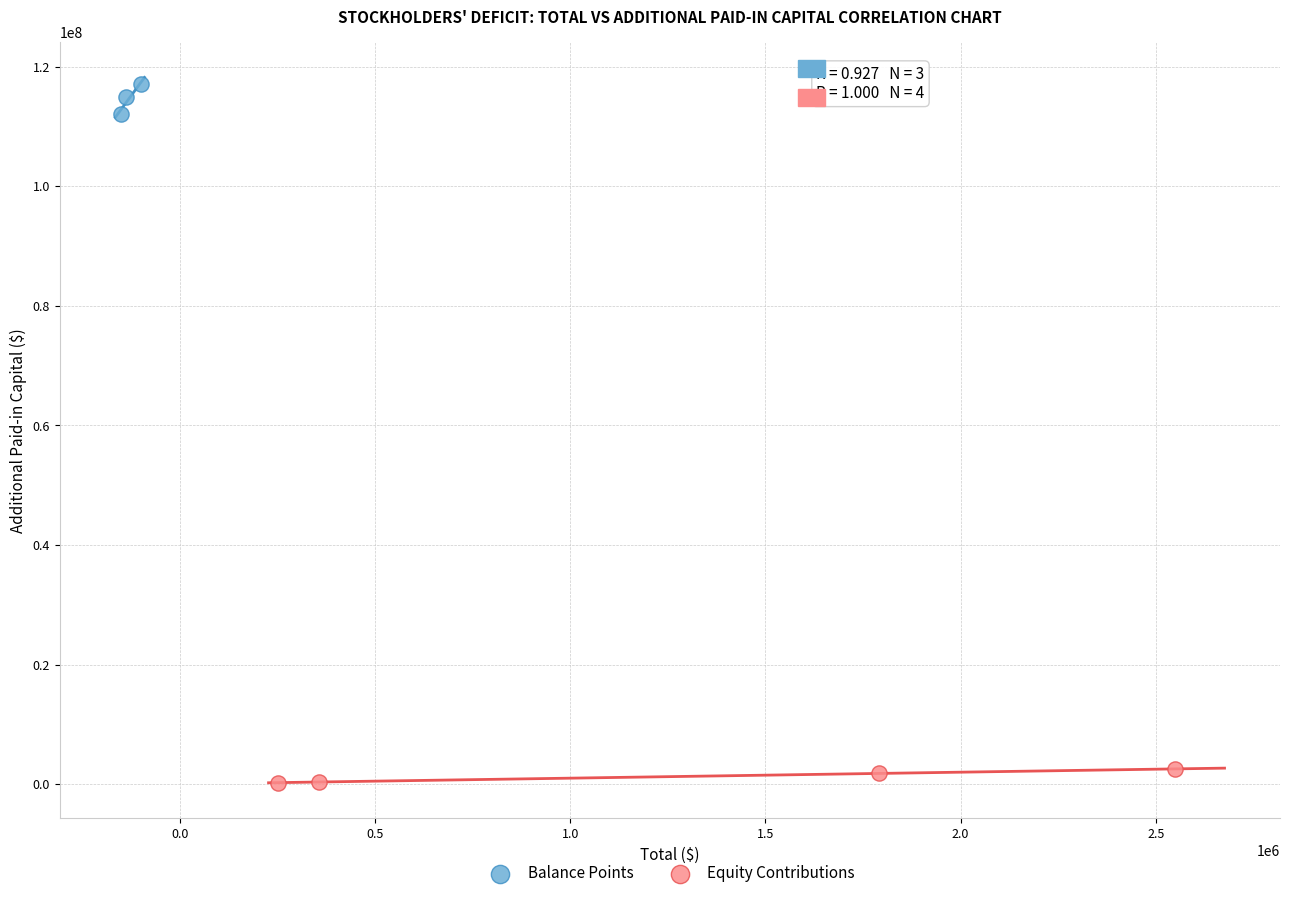

Which series reaches the maximum Y coordinate?

Balance Points